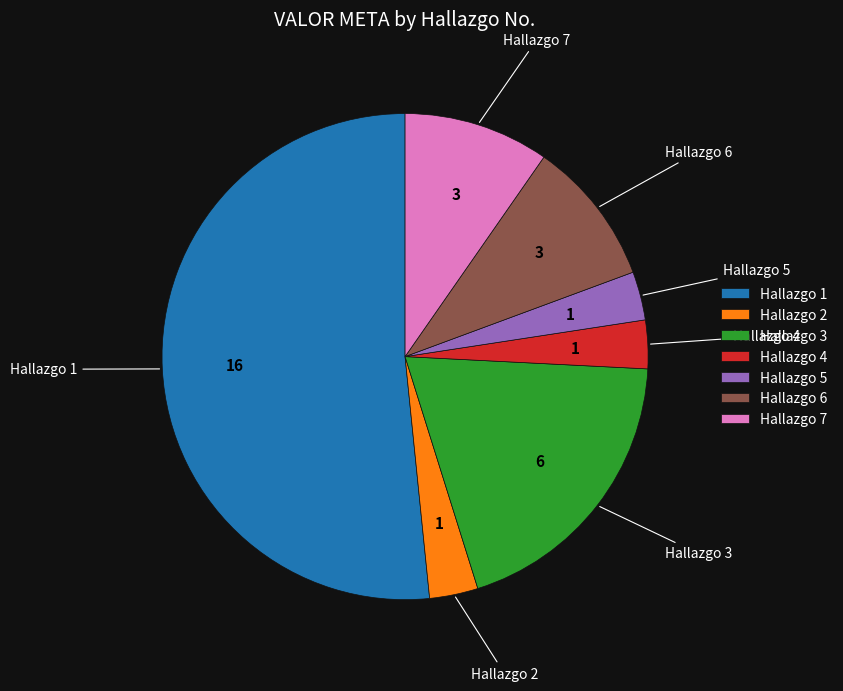

Is there a majority slice in this chart?

Yes